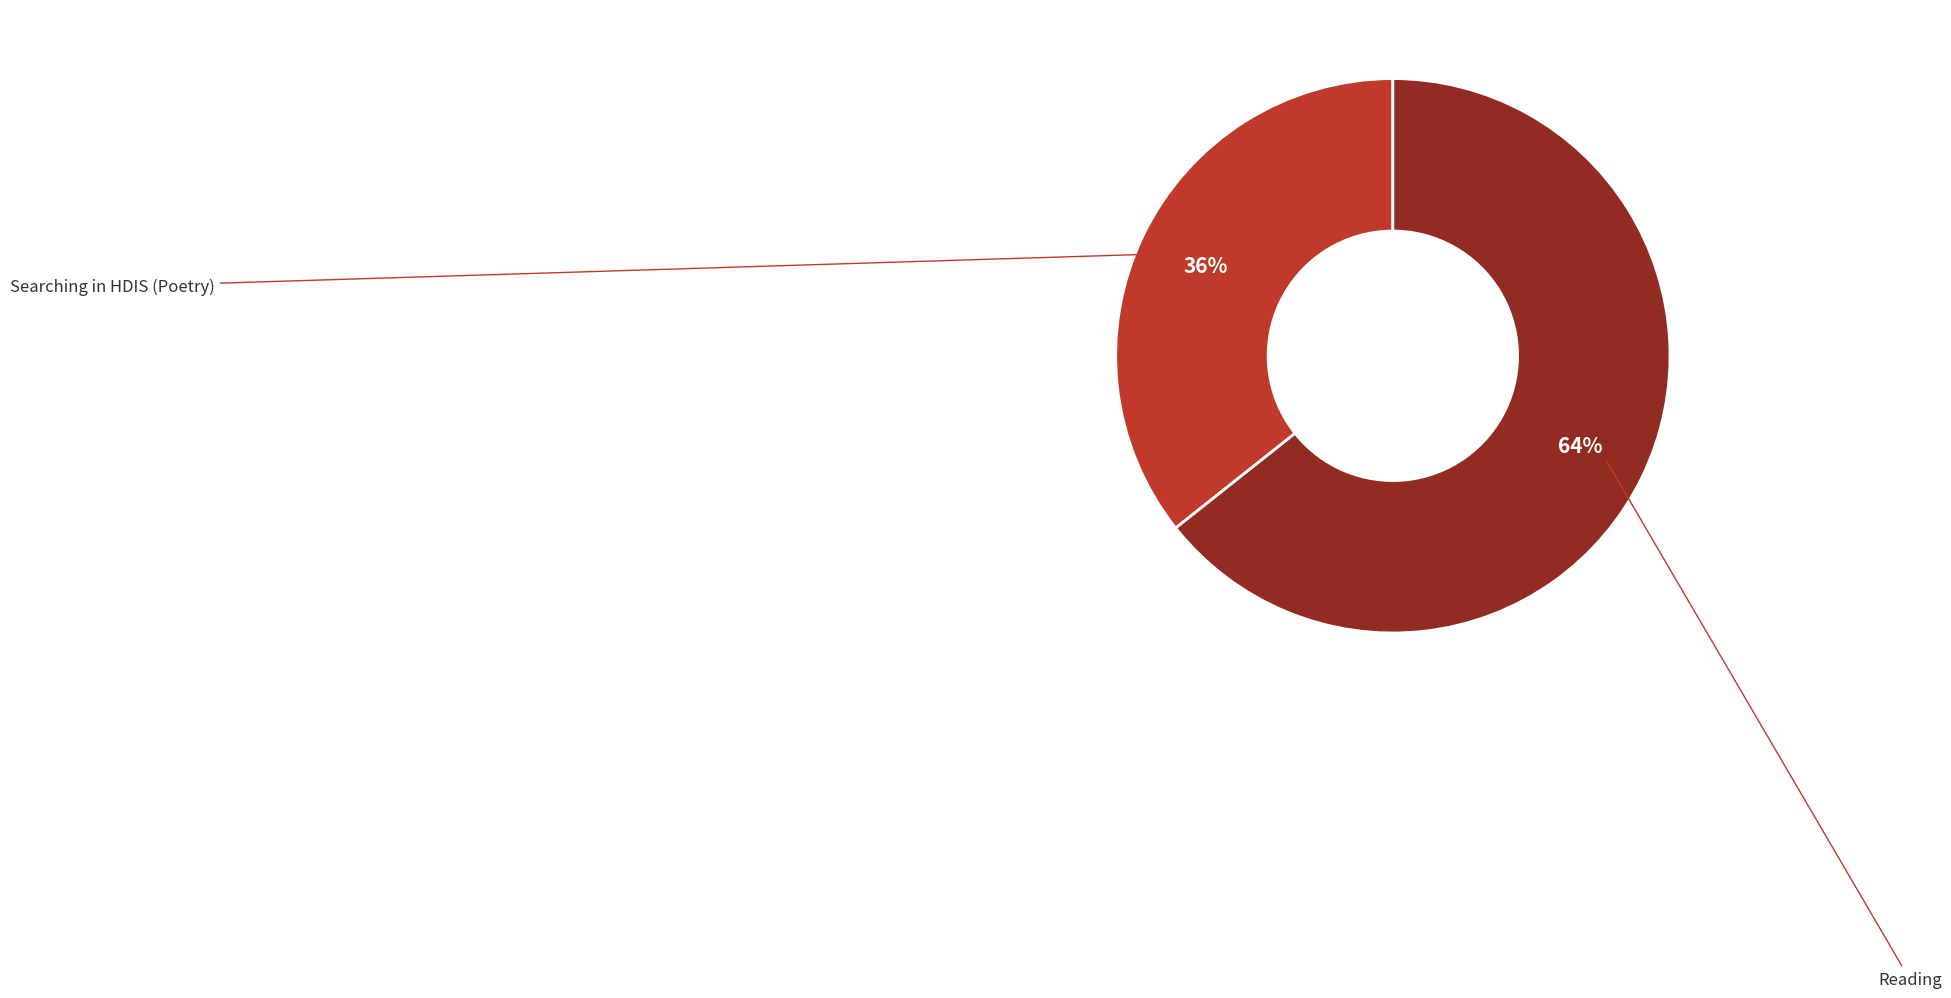

Which slice is the smallest?

Searching in HDIS (Poetry)